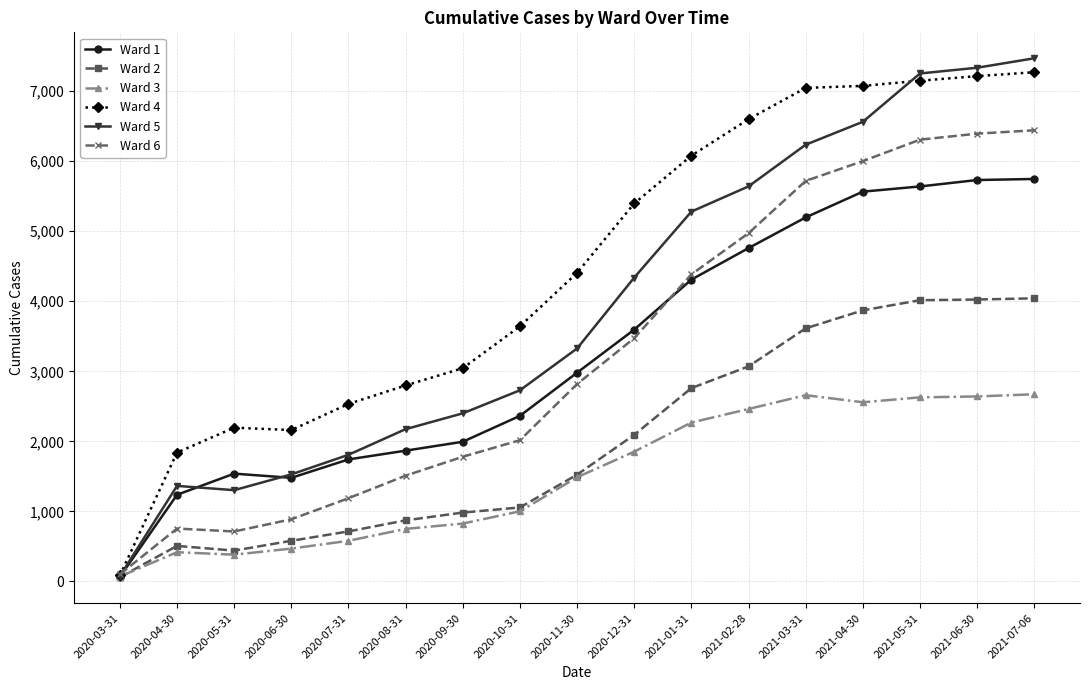

Is the value of Ward 6 at 2020-04-30 greater than the value of Ward 5 at 2020-11-30?

No